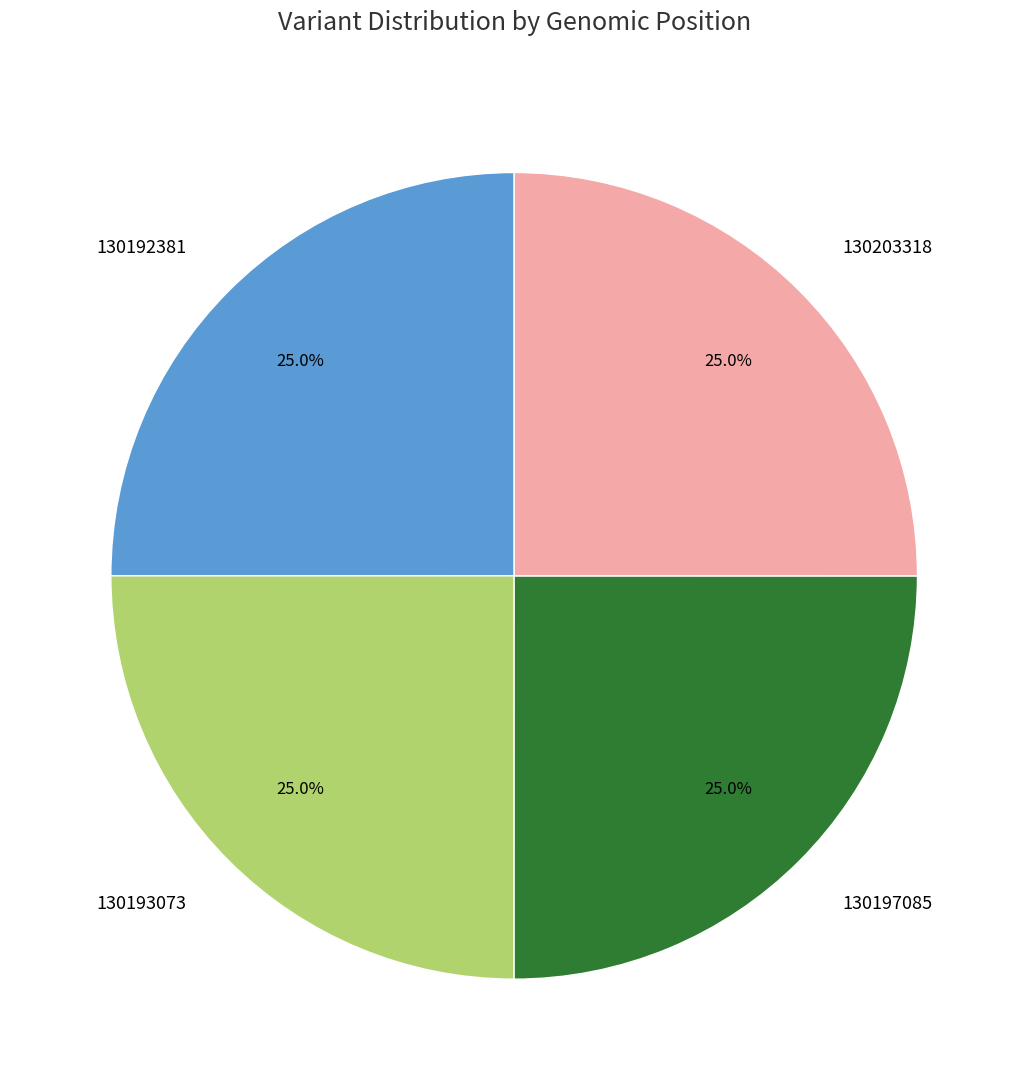

Count the number of slices in the pie.

4